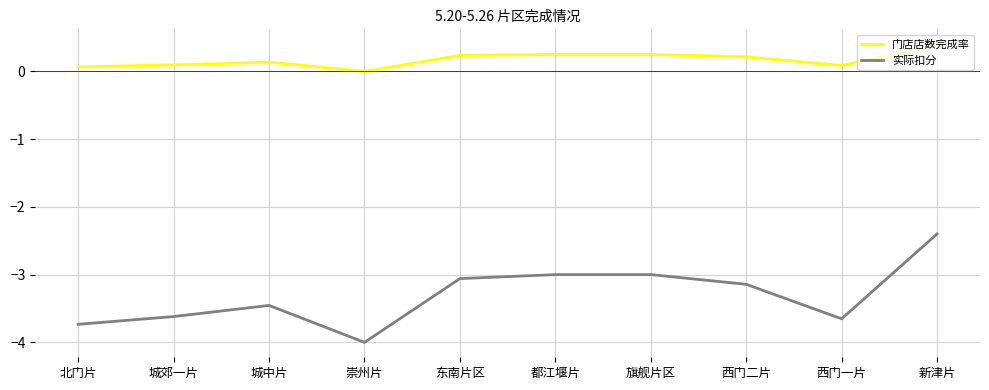

Between 城郊一片 and 旗舰片区, which series saw the biggest shift?

实际扣分